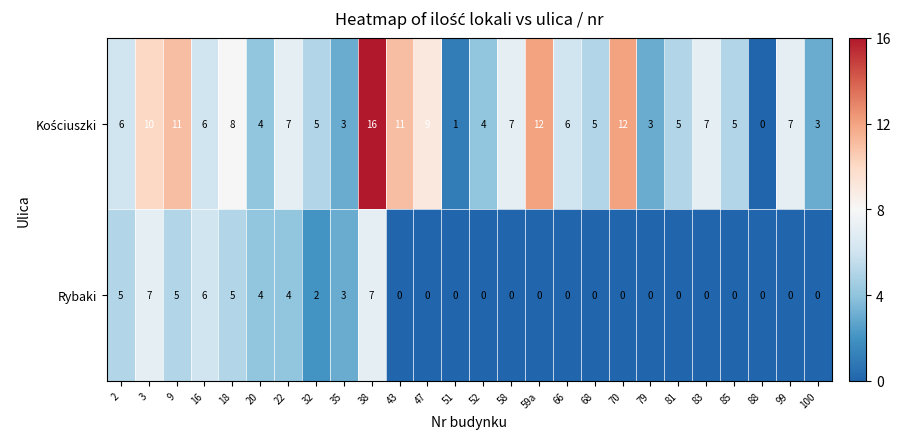

How many data points does each series have?

26